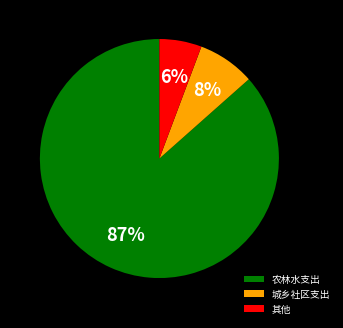

Between 城乡社区支出 and 农林水支出, which is larger?

农林水支出